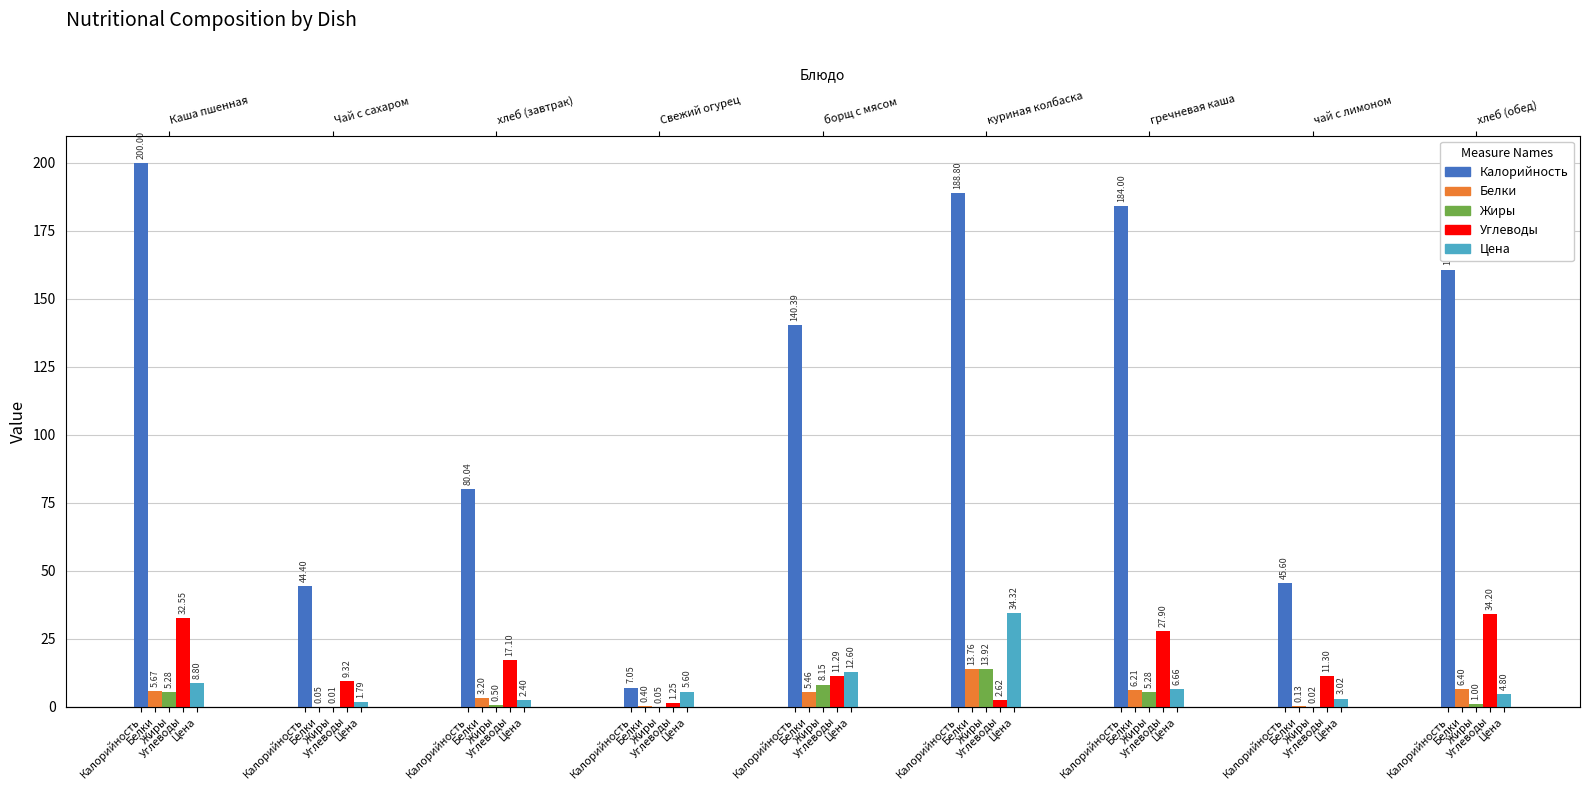

What is the sum of all Углеводы values?

147.5